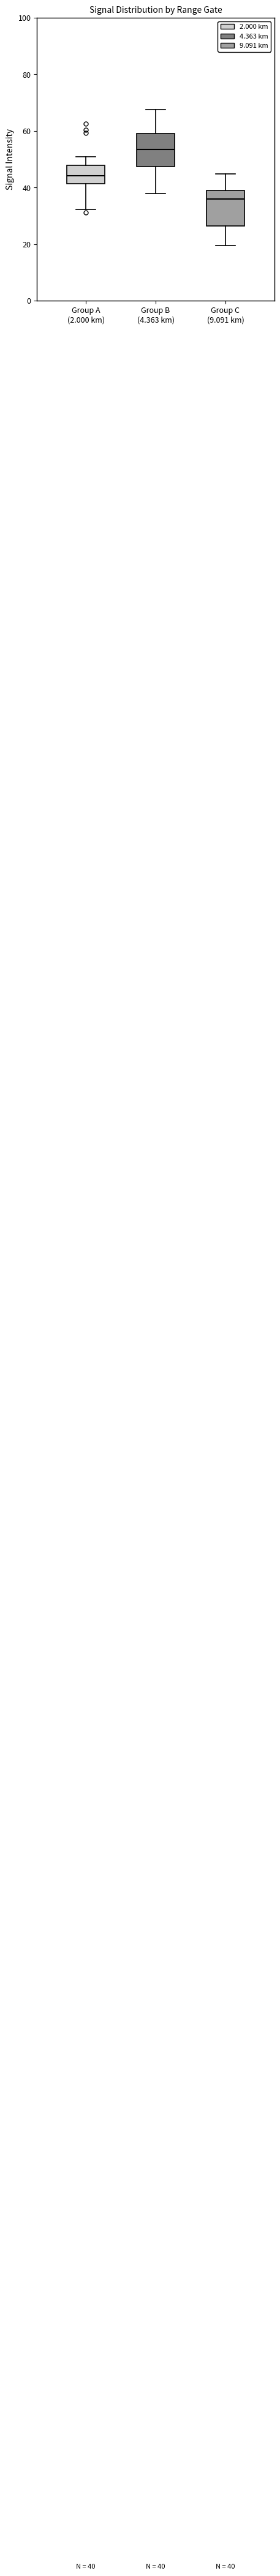

Which box's median line is the lowest?

Group C (9.091 km)